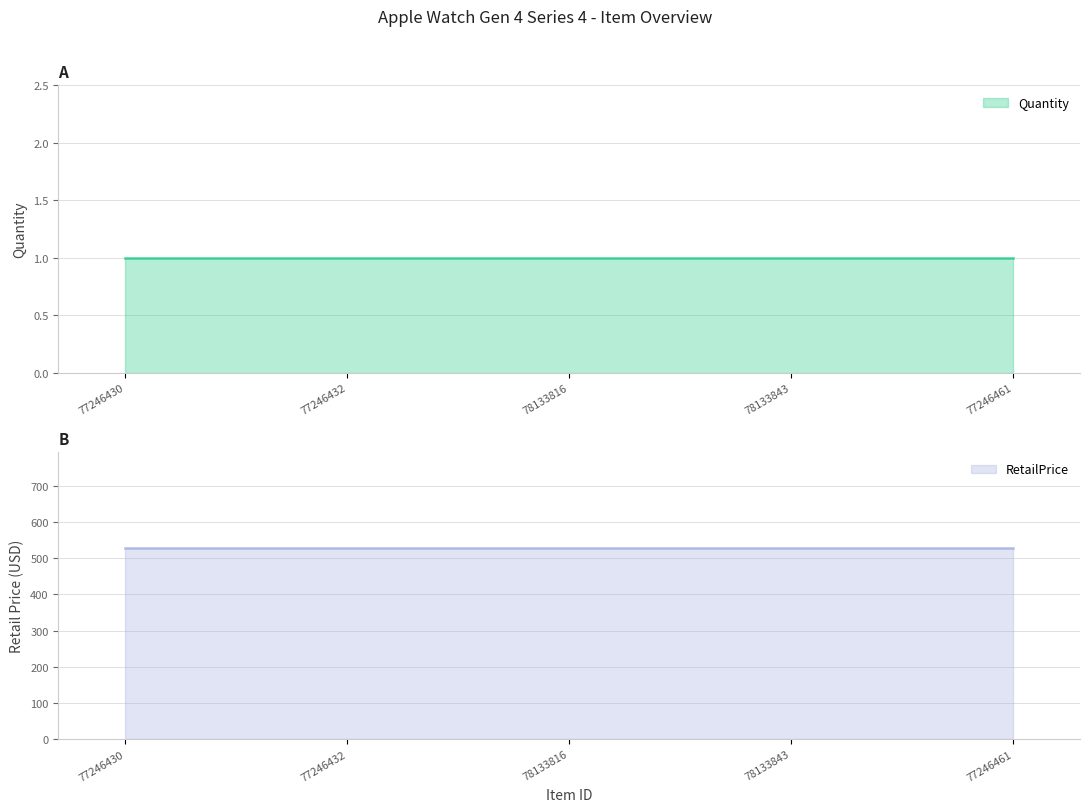

How many lines are shown in the chart?

2